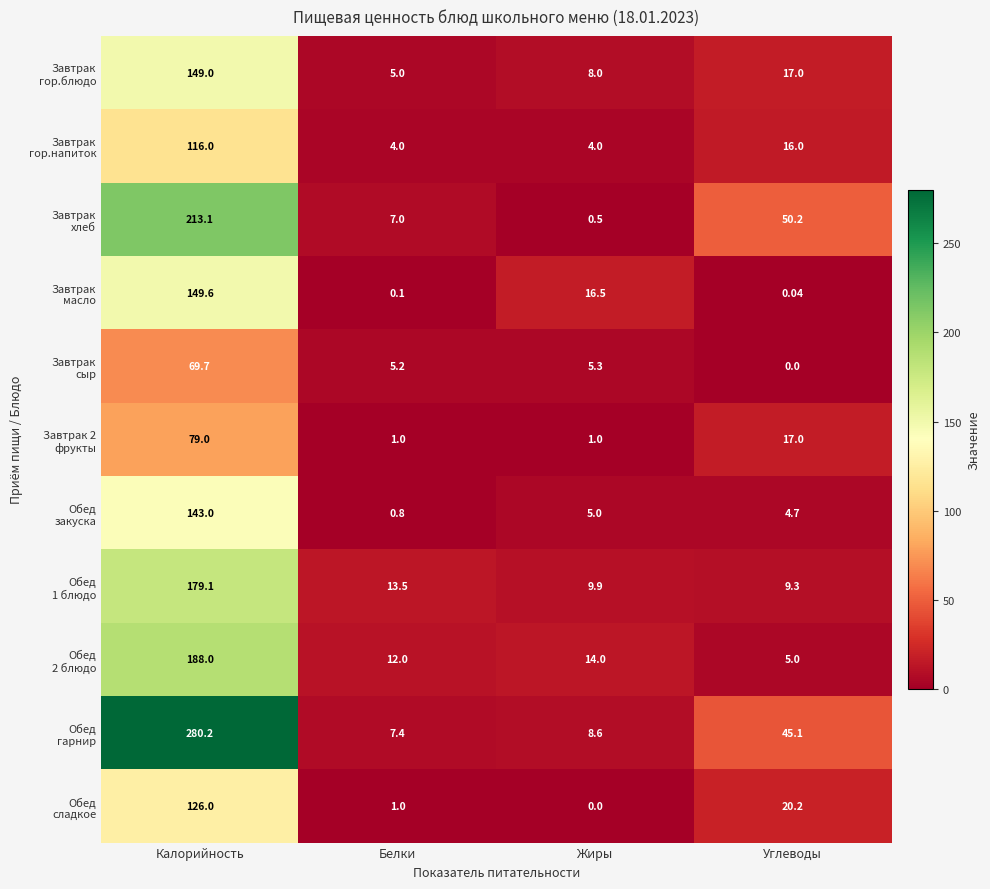

At which category is the sum across all series the highest?

Калорийность